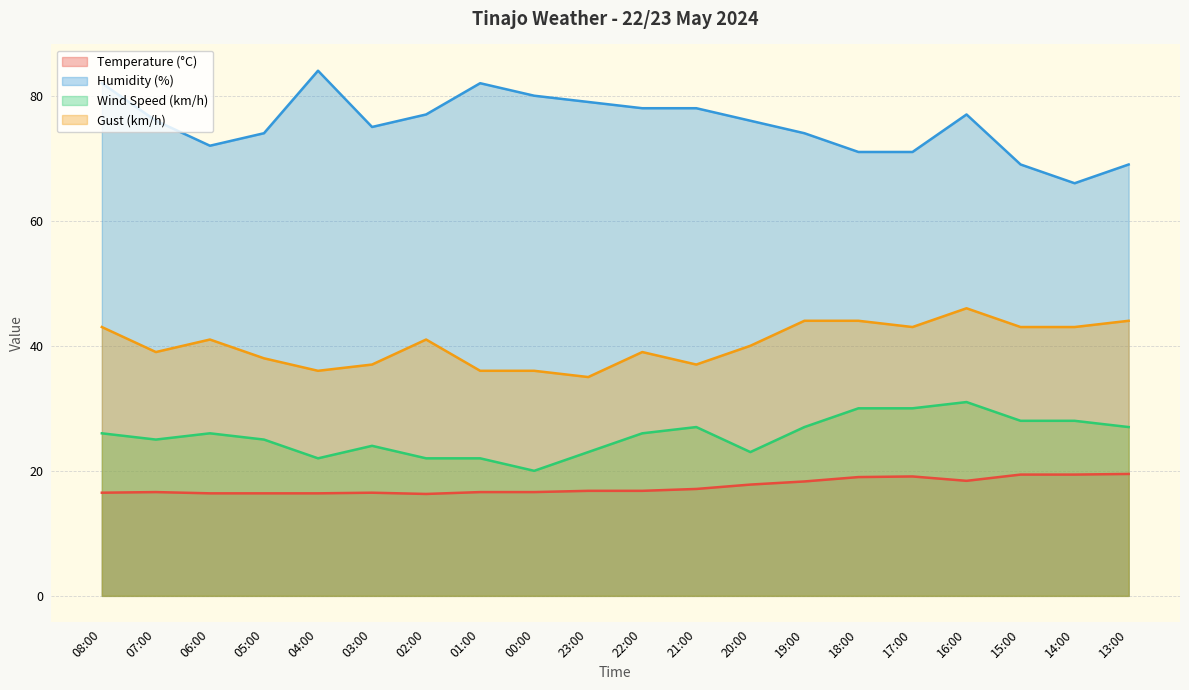

At which label does Wind Speed (km/h) reach its peak?

16:00